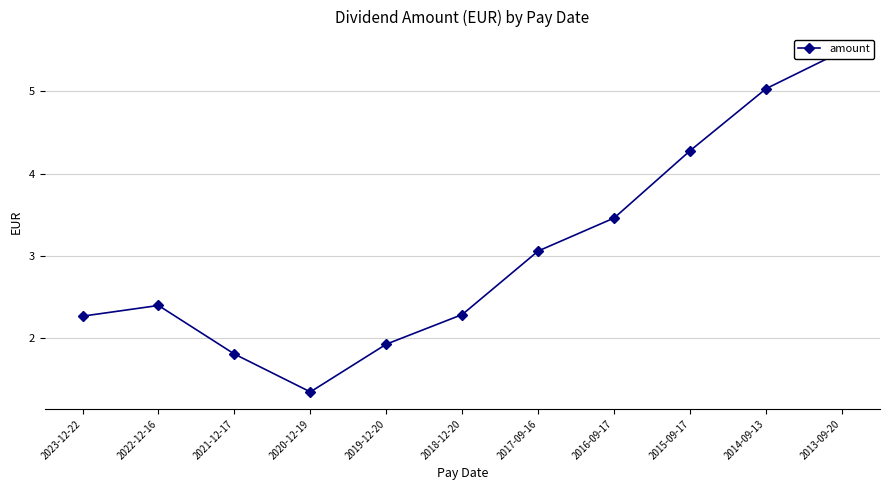

What is the difference between the second highest and minimum values?

3.7